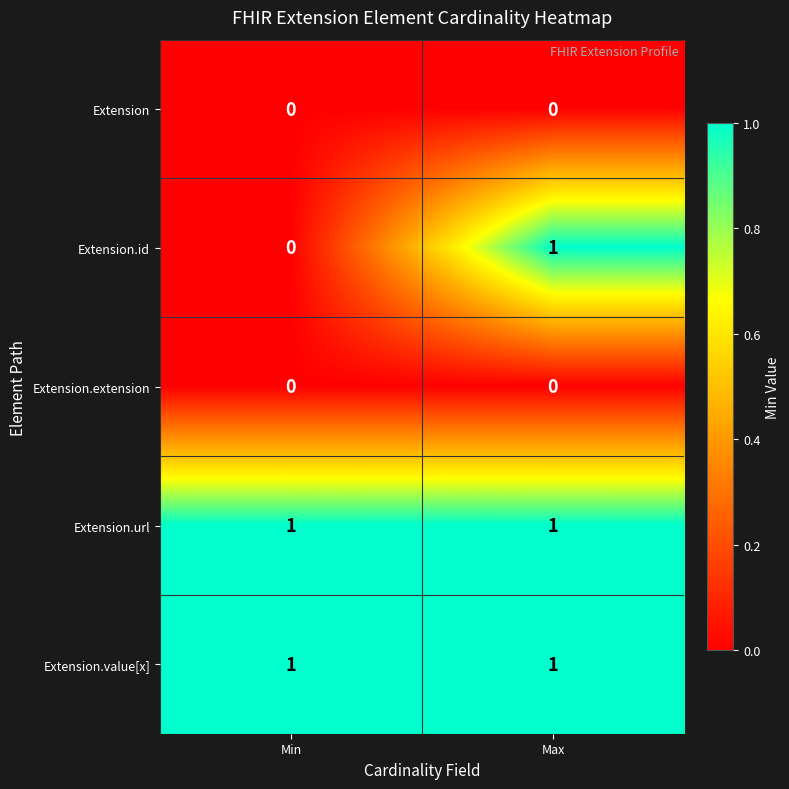

At which label is Extension.id closest to 0?

Min